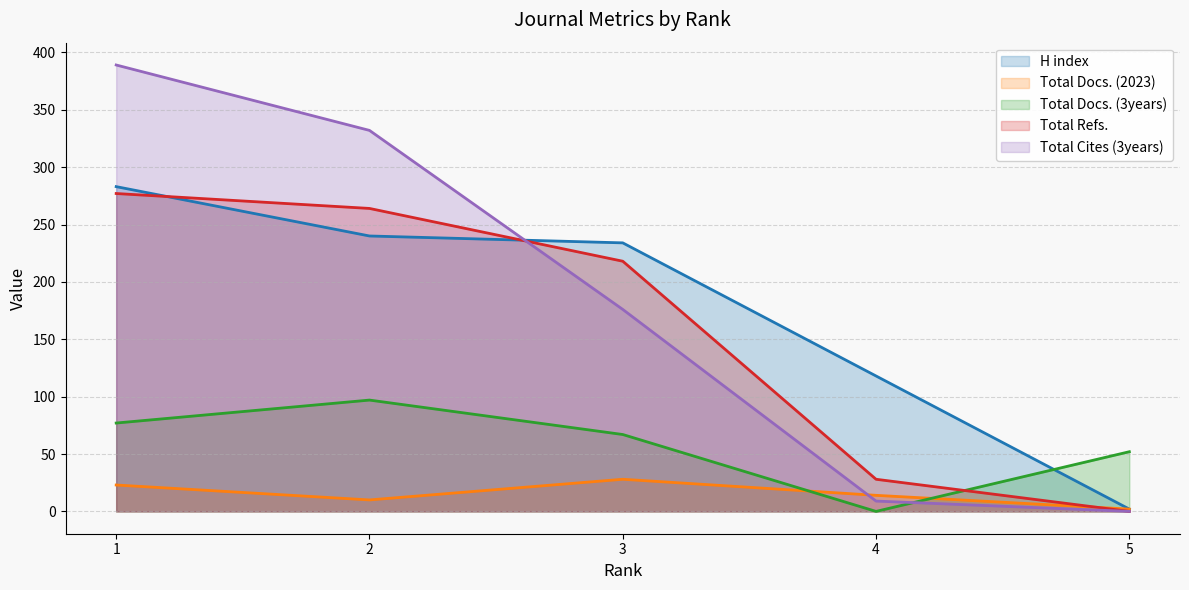

What is the value of the H index point at the 1st from the left?

283